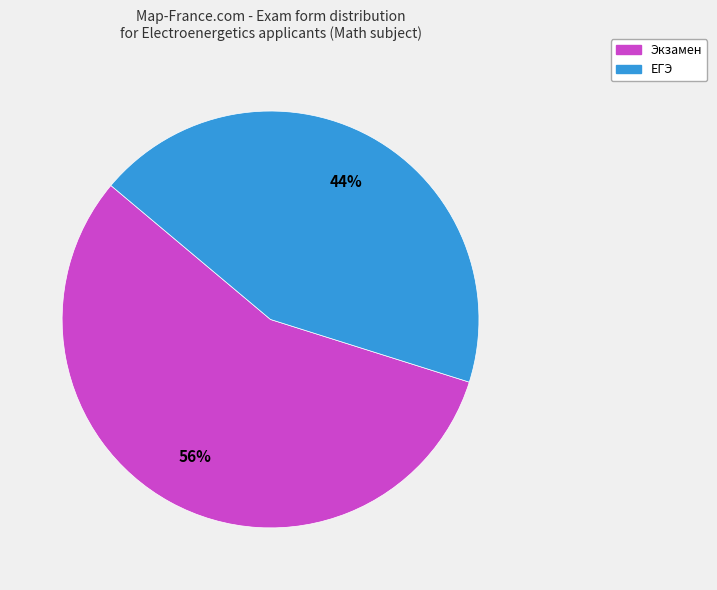

To the nearest percent, what portion does Экзамен represent?

56%